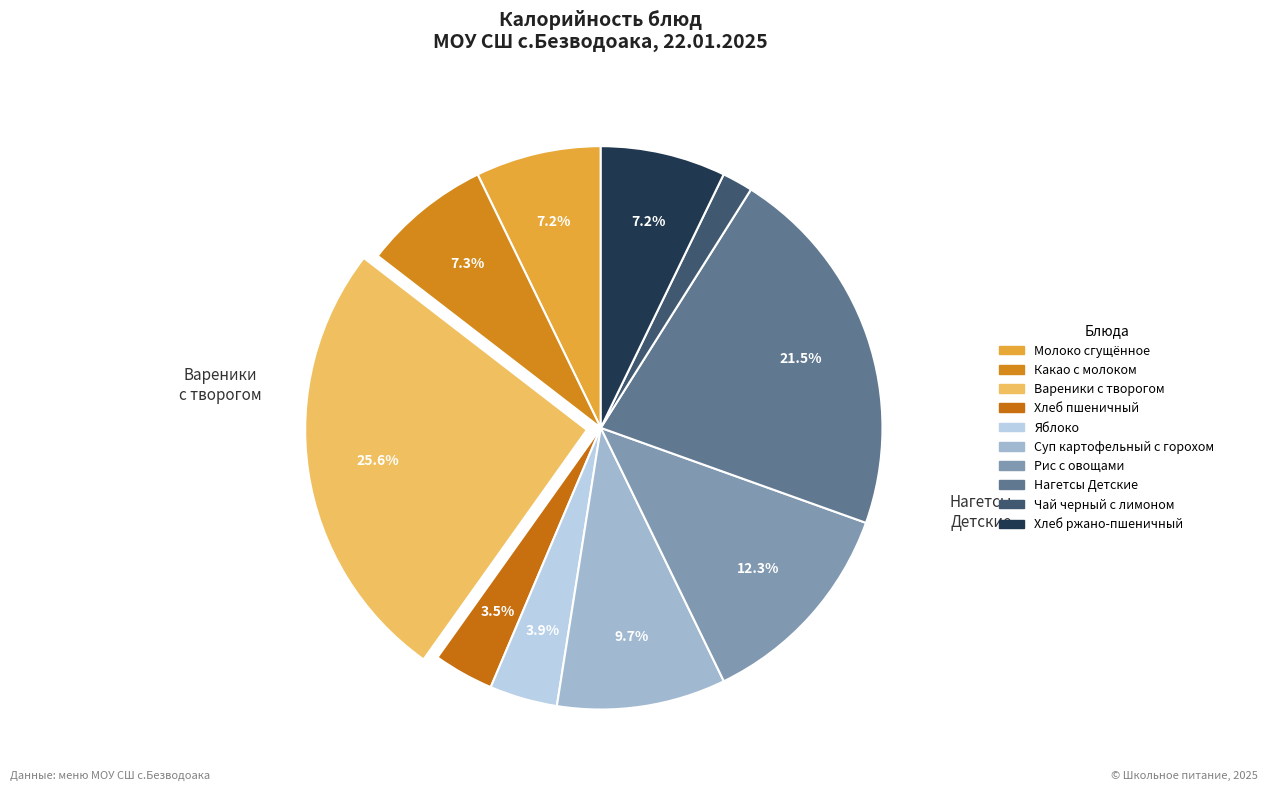

What is the total percentage of Суп картофельный с горохом and Молоко сгущённое?

16.9%